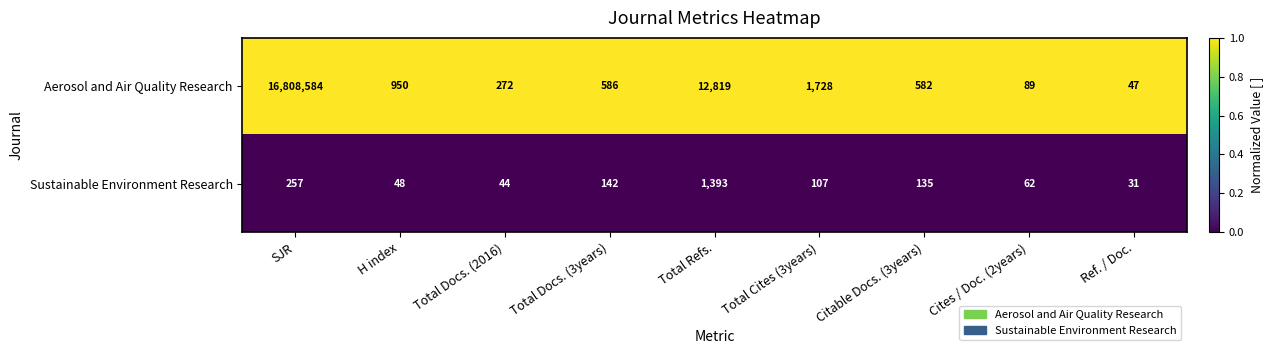

Read the Aerosol and Air Quality Research value at Total Docs. (3years).

586